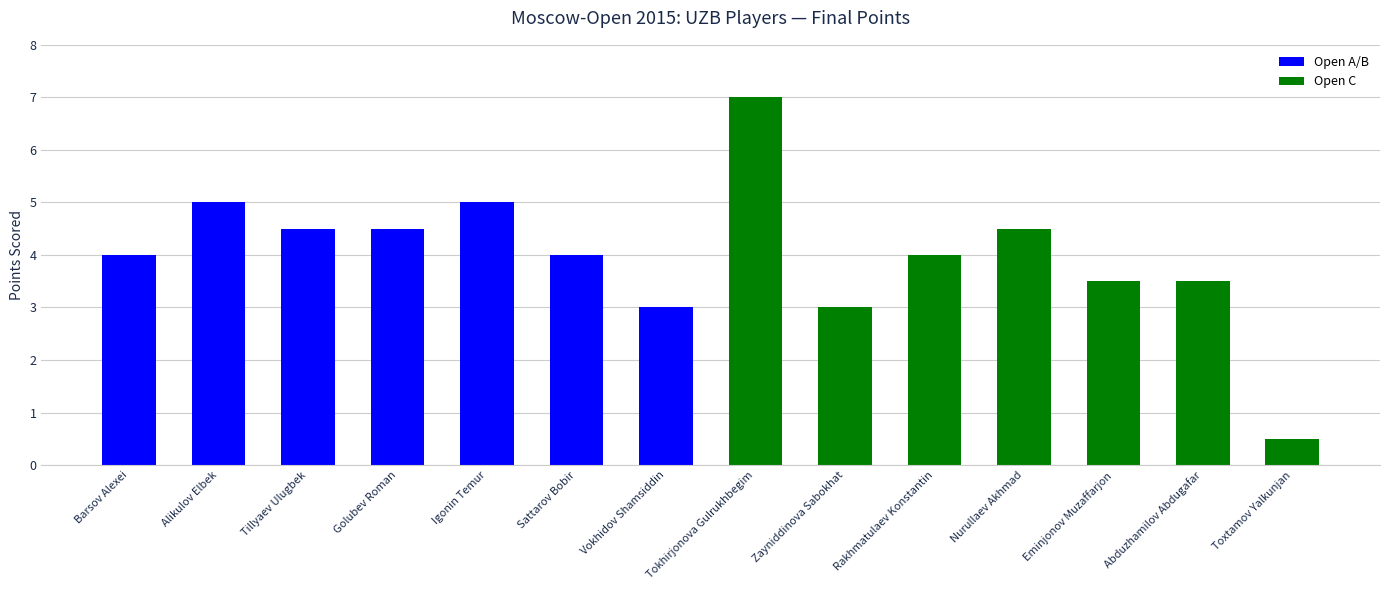

The chart shows a value of 4.5 at Golubev Roman. True or false?

True